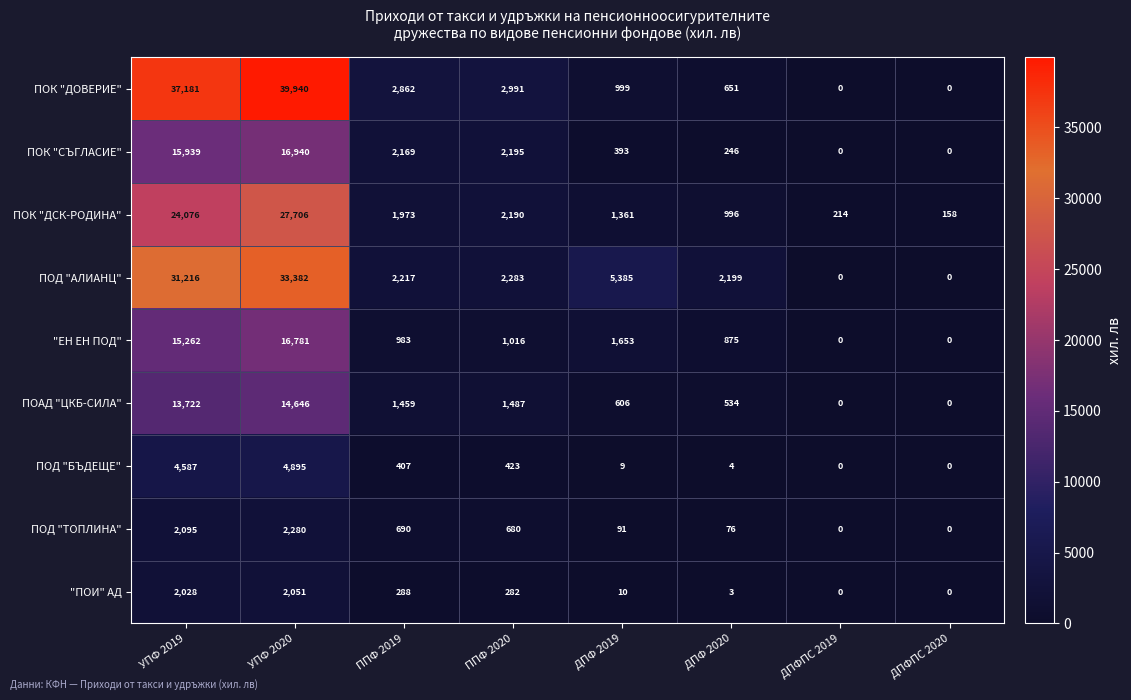

The ПОАД "ЦКБ-СИЛА" series shows 19144 at УПФ 2020. True or false?

False